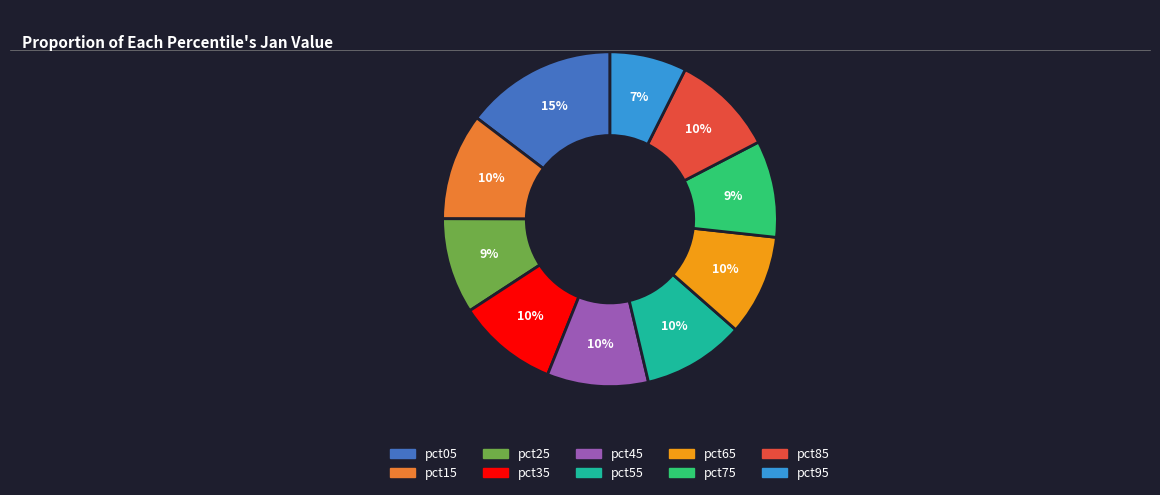

To the nearest percent, what is the average slice percentage?

10%